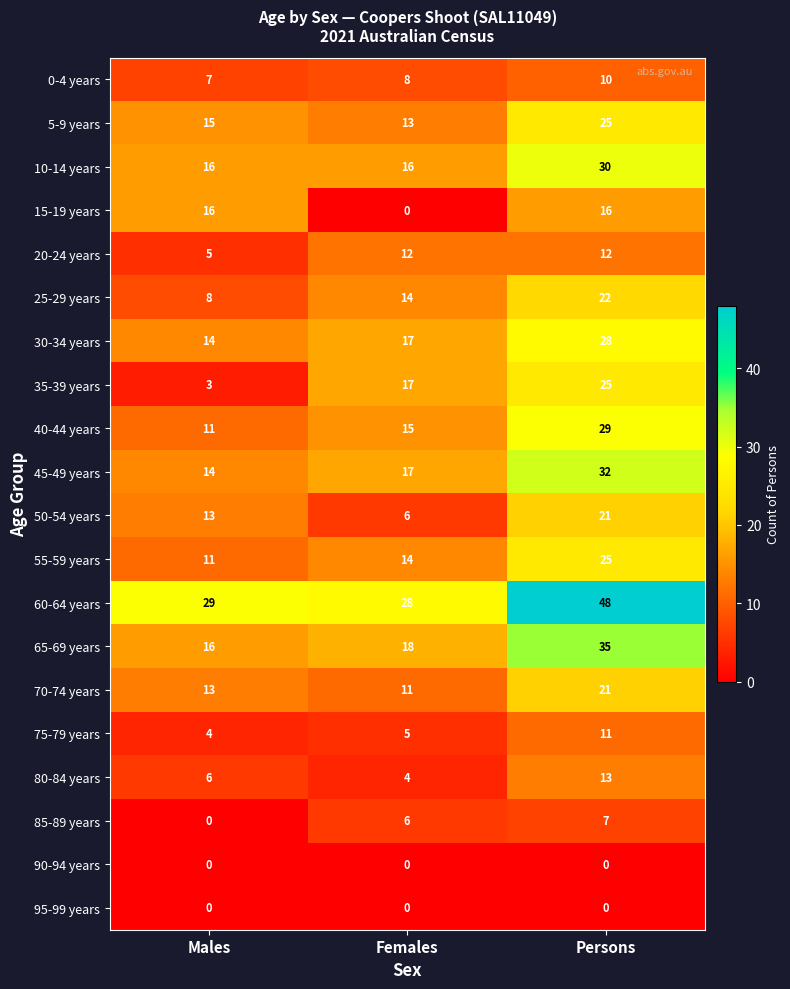

Count the 85-89 years values in the range 0 to 7.

3